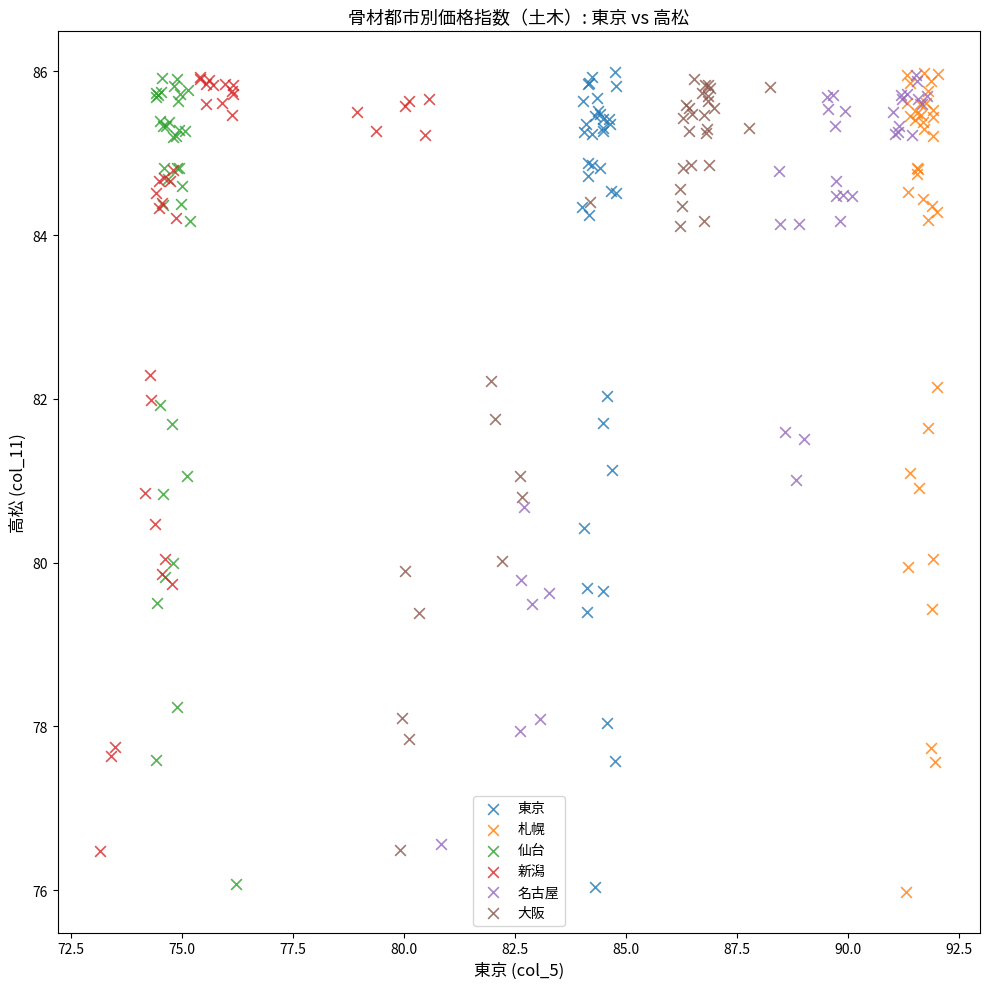

Which series has the widest spread of Y values?

札幌